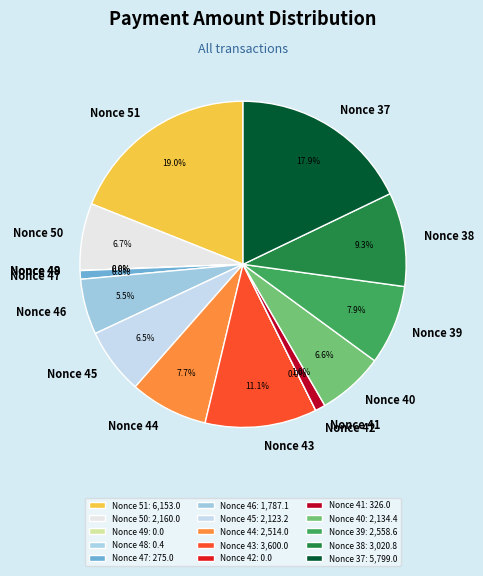

To the nearest percent, what portion does Nonce 40 represent?

7%